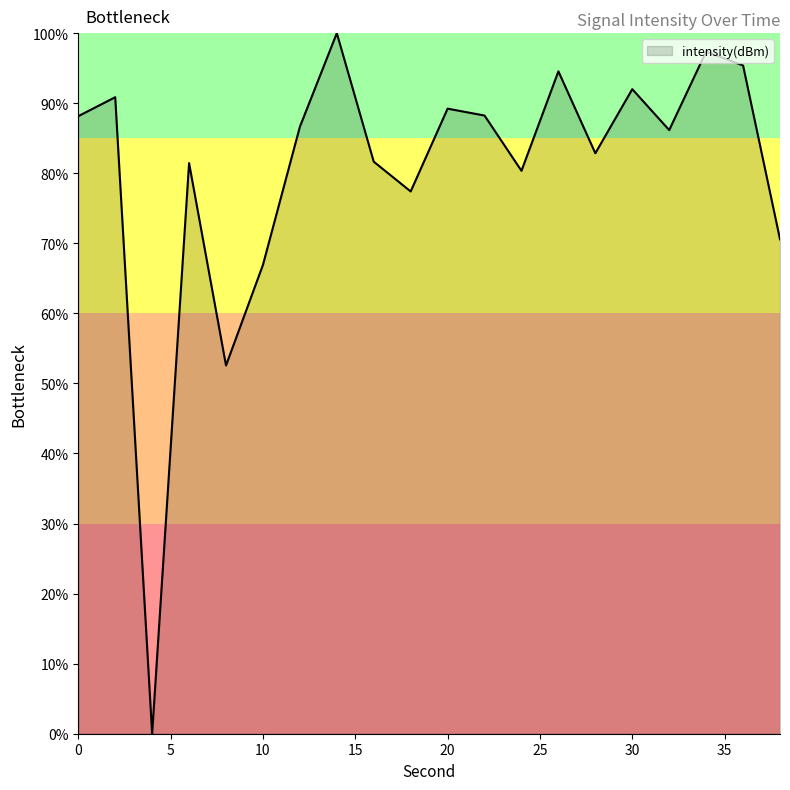

What is the greatest value displayed?

100.0